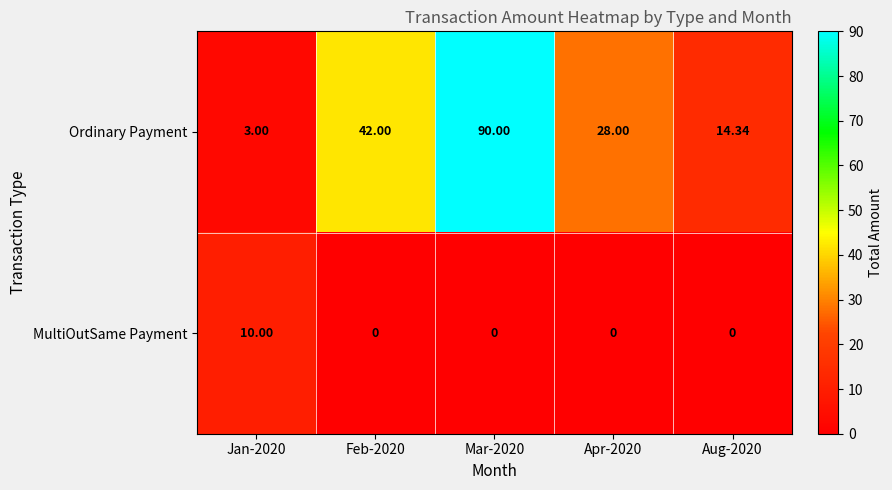

What is the maximum value shown in the chart?

90.0